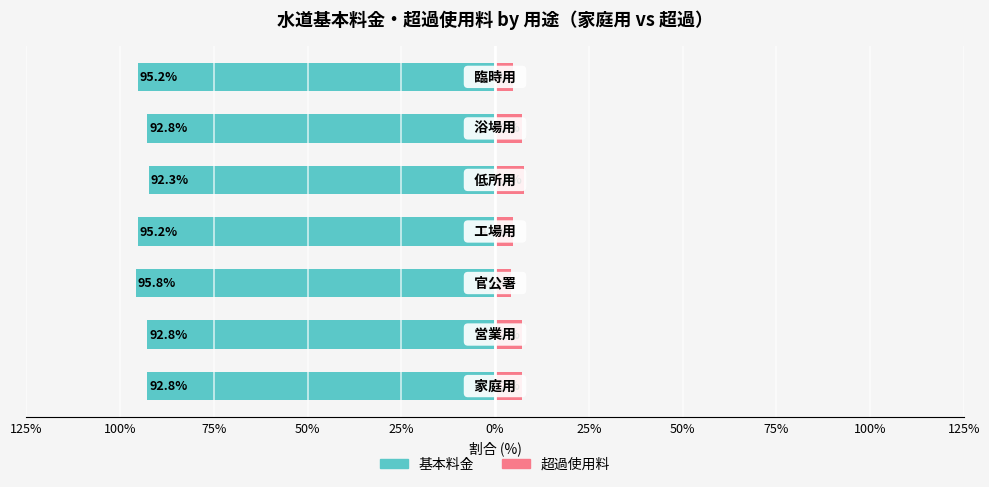

Is it true that Unmarried equals 3.2 at 50%?

False